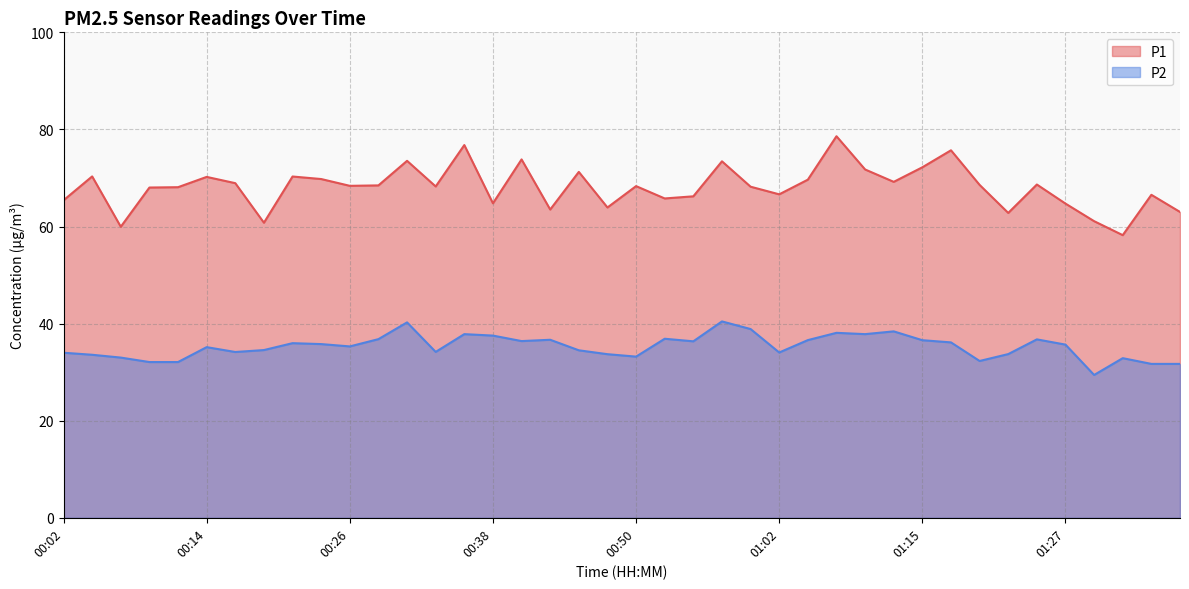

True or false: P2 and P1 intersect in this chart.

False